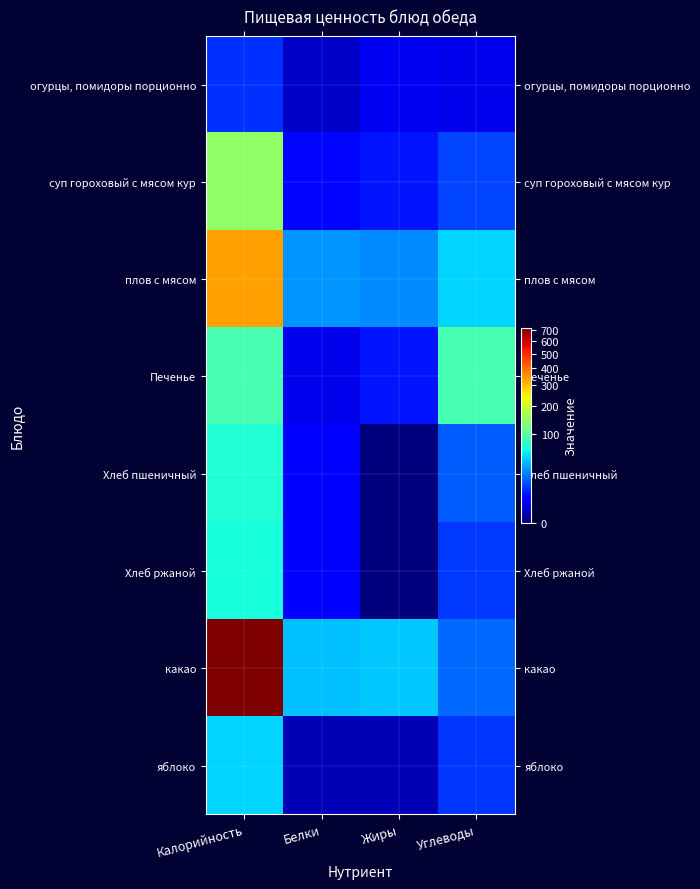

Which has a higher value, Углеводы or Калорийность?

Калорийность